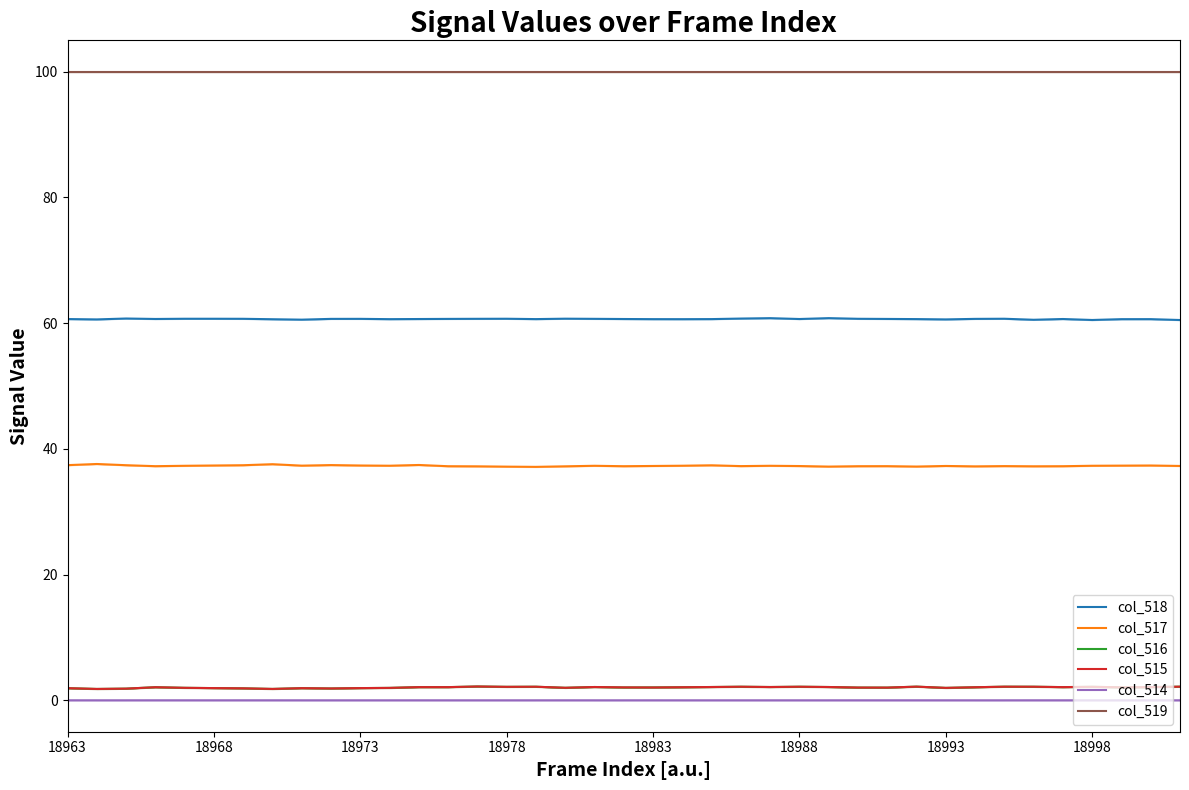

True or false: col_518 and col_517 cross at least once.

False